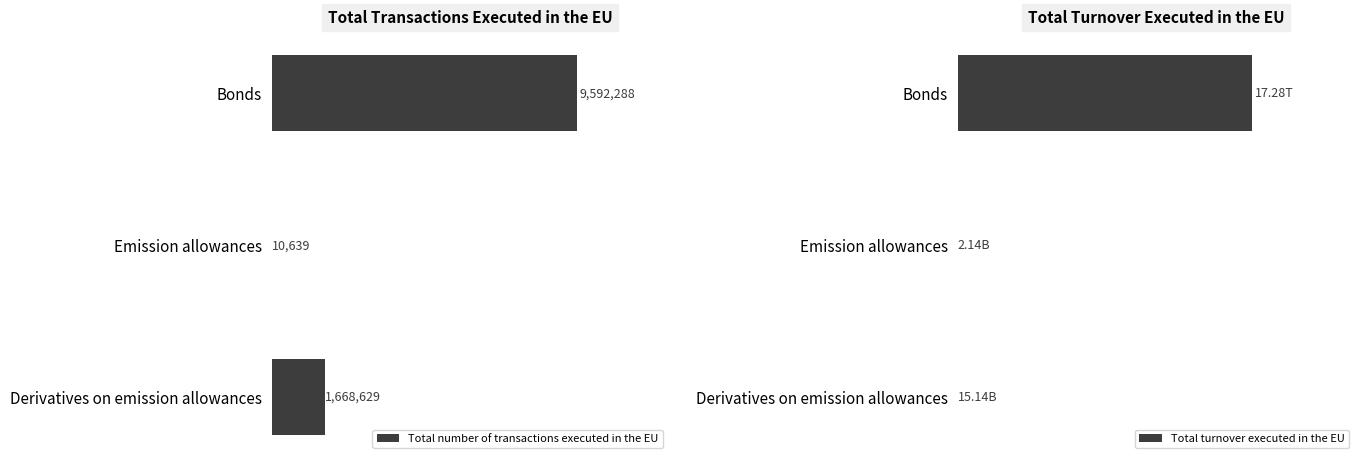

The Total number of transactions executed in the EU series shows 10639.0 at 0.2. True or false?

True